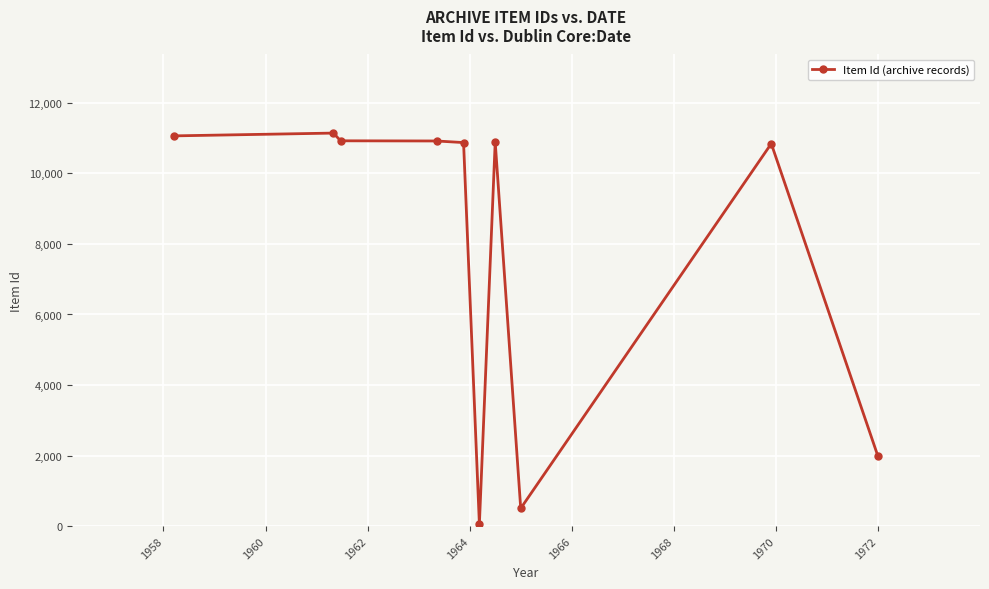

True or false: the data has more than 0 interior local peaks.

True